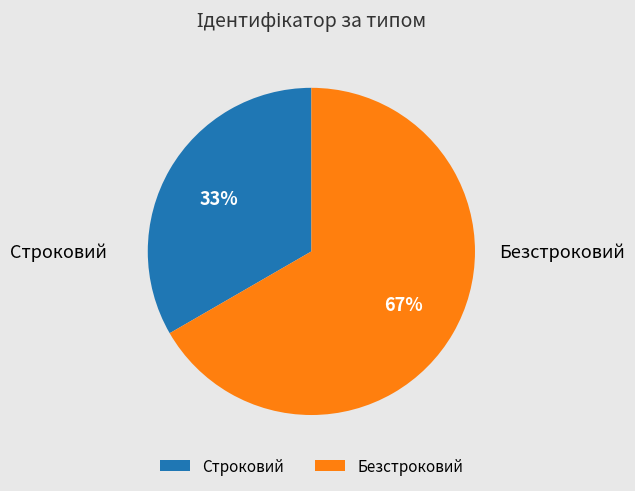

How many slices are in this pie chart?

2